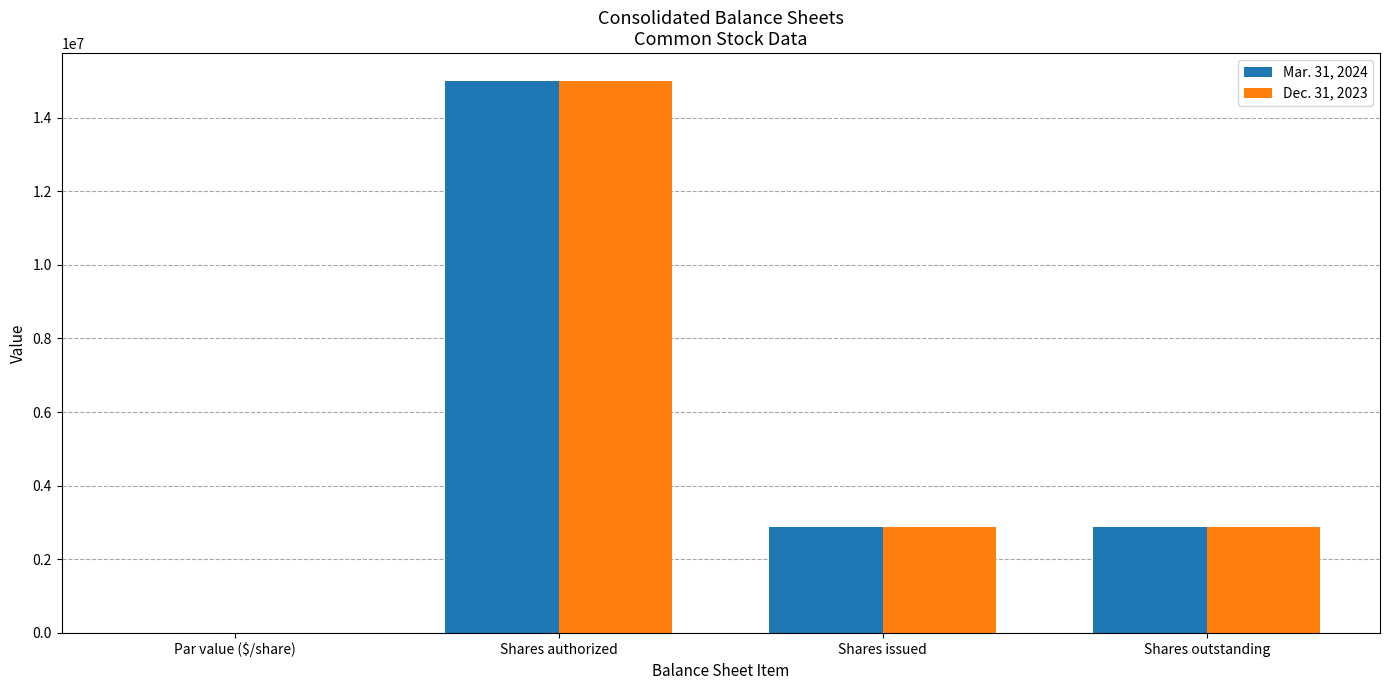

Does the chart contain stacked bars?

No